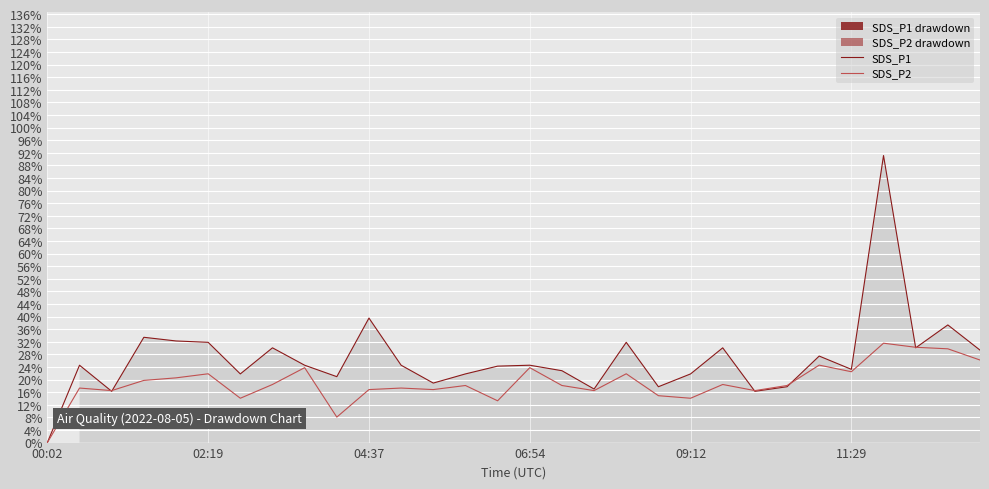

After their last crossing, which series has the higher values: SDS_P1 or SDS_P2?

SDS_P1